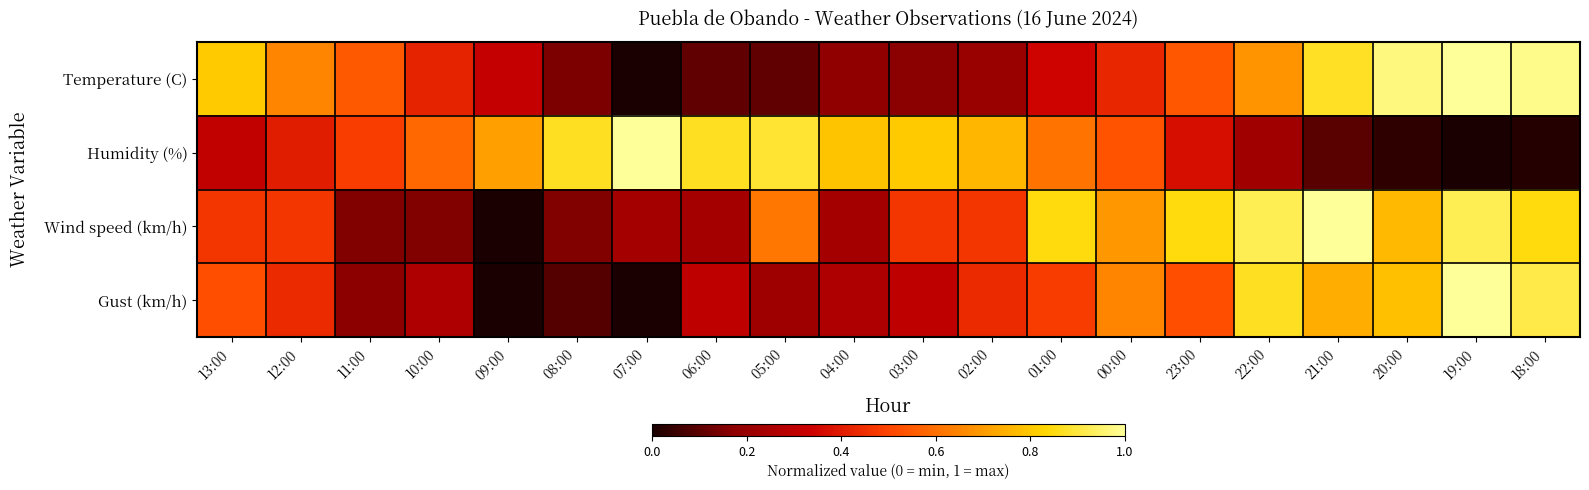

Reading left to right, what are all the values shown in this chart?

Temperature (C): 13:00=0.8	12:00=0.7	11:00=0.5	10:00=0.4	09:00=0.3	08:00=0.1	07:00=0.0	06:00=0.1	05:00=0.1	04:00=0.2	03:00=0.2	02:00=0.2	01:00=0.3	00:00=0.4	23:00=0.5	22:00=0.7	21:00=0.9	20:00=1.0	19:00=1.0	18:00=1.0
Humidity (%): 13:00=0.3	12:00=0.4	11:00=0.5	10:00=0.6	09:00=0.7	08:00=0.9	07:00=1.0	06:00=0.9	05:00=0.9	04:00=0.8	03:00=0.8	02:00=0.8	01:00=0.6	00:00=0.5	23:00=0.4	22:00=0.2	21:00=0.1	20:00=0.0	19:00=0.0	18:00=0.0
Wind speed (km/h): 13:00=0.5	12:00=0.5	11:00=0.2	10:00=0.2	09:00=0.0	08:00=0.2	07:00=0.2	06:00=0.2	05:00=0.6	04:00=0.2	03:00=0.5	02:00=0.5	01:00=0.8	00:00=0.7	23:00=0.8	22:00=0.9	21:00=1.0	20:00=0.8	19:00=0.9	18:00=0.8
Gust (km/h): 13:00=0.5	12:00=0.4	11:00=0.2	10:00=0.3	09:00=0.0	08:00=0.1	07:00=0.0	06:00=0.3	05:00=0.2	04:00=0.3	03:00=0.3	02:00=0.4	01:00=0.5	00:00=0.7	23:00=0.5	22:00=0.9	21:00=0.7	20:00=0.8	19:00=1.0	18:00=0.9